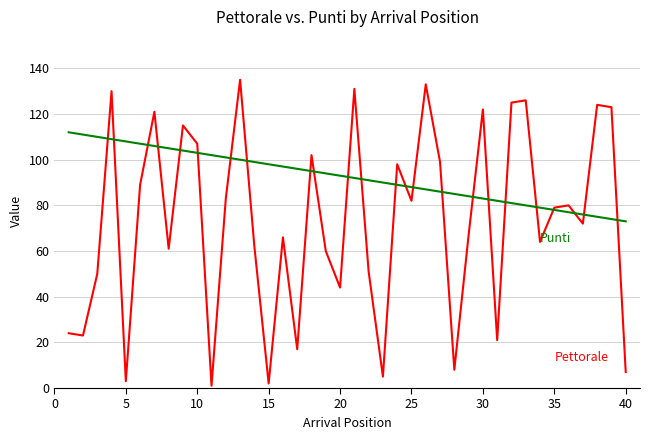

What is the maximum value shown in the chart?

135